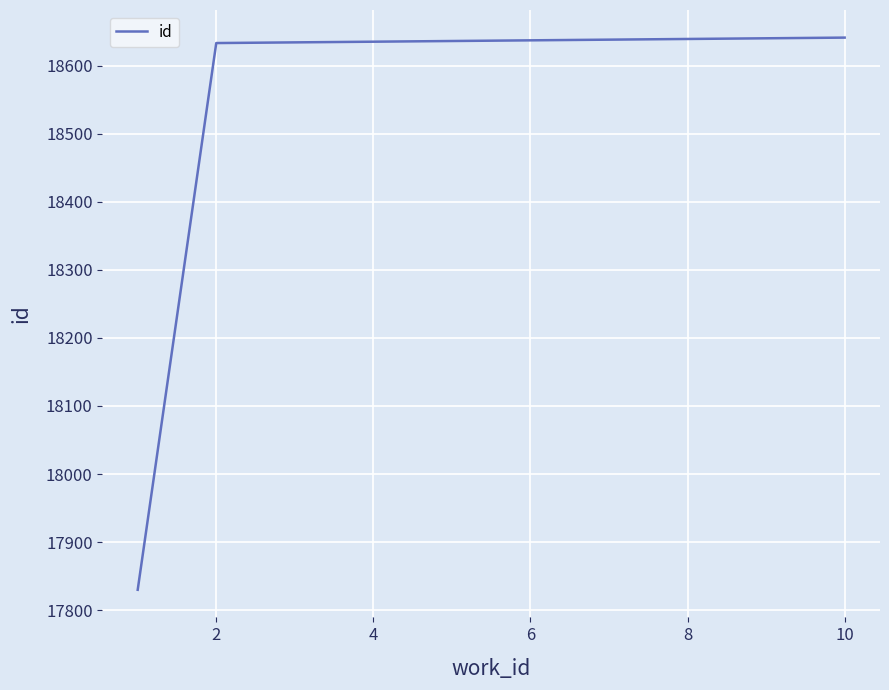

What is the smallest value displayed?

17830